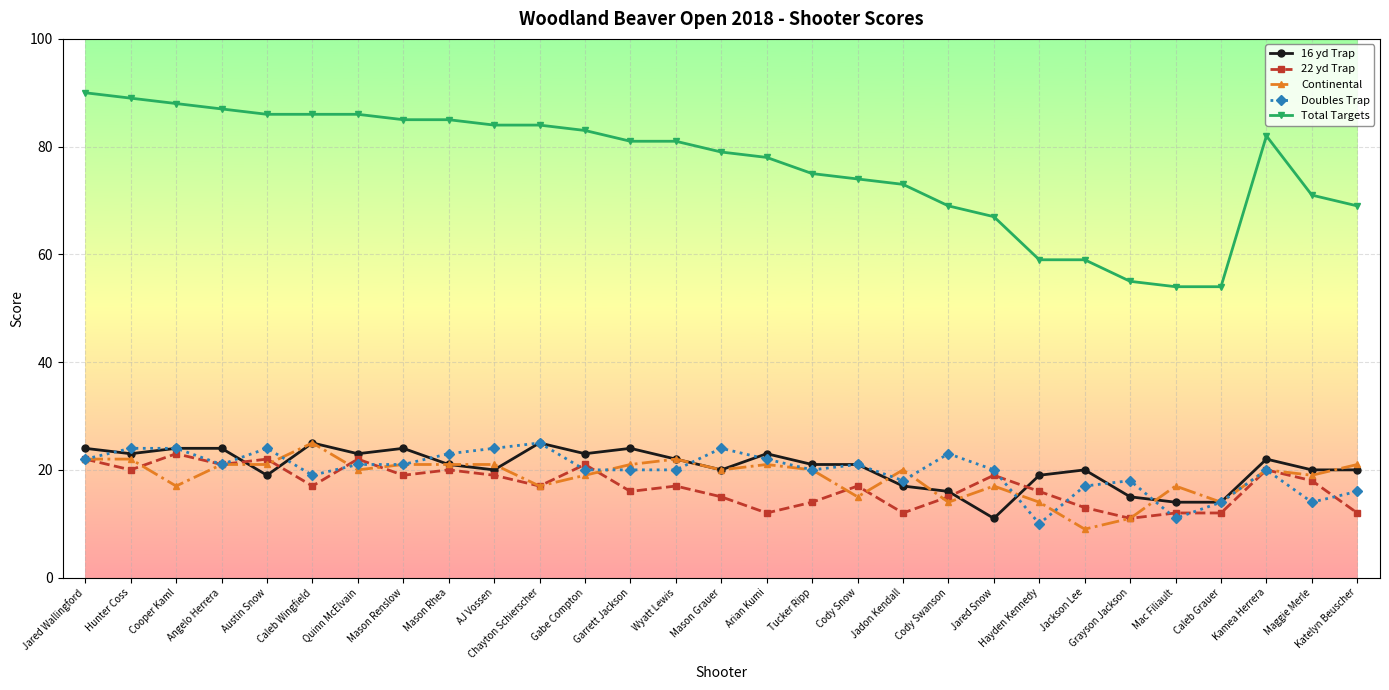

True or false: 16 yd Trap and 22 yd Trap cross at least once.

True